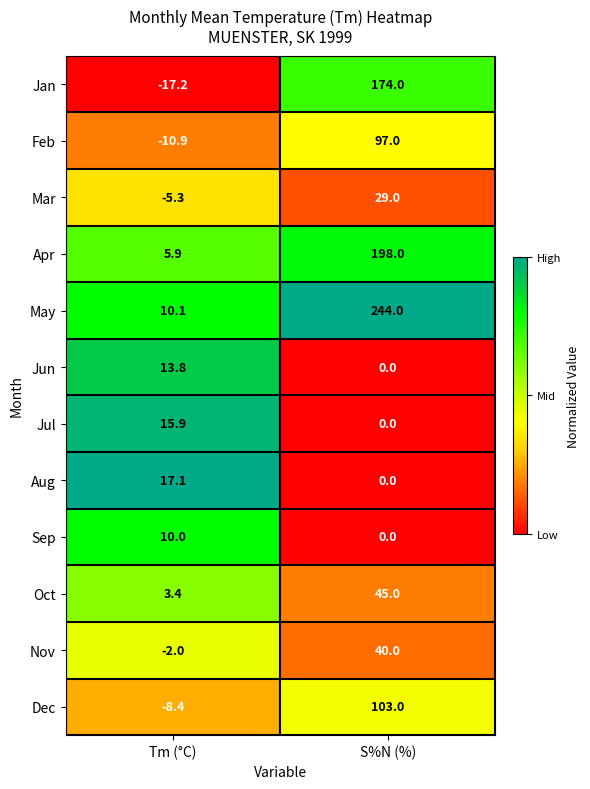

At how many categories does at least one series exceed 0?

2